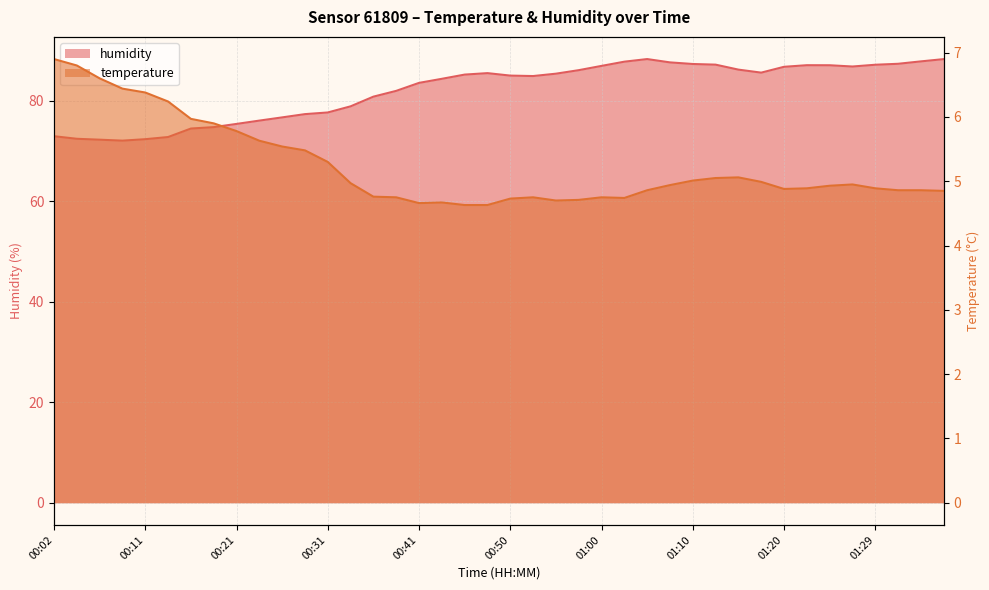

Is the value of temperature at 00:28 greater than the value of humidity at 01:12?

No